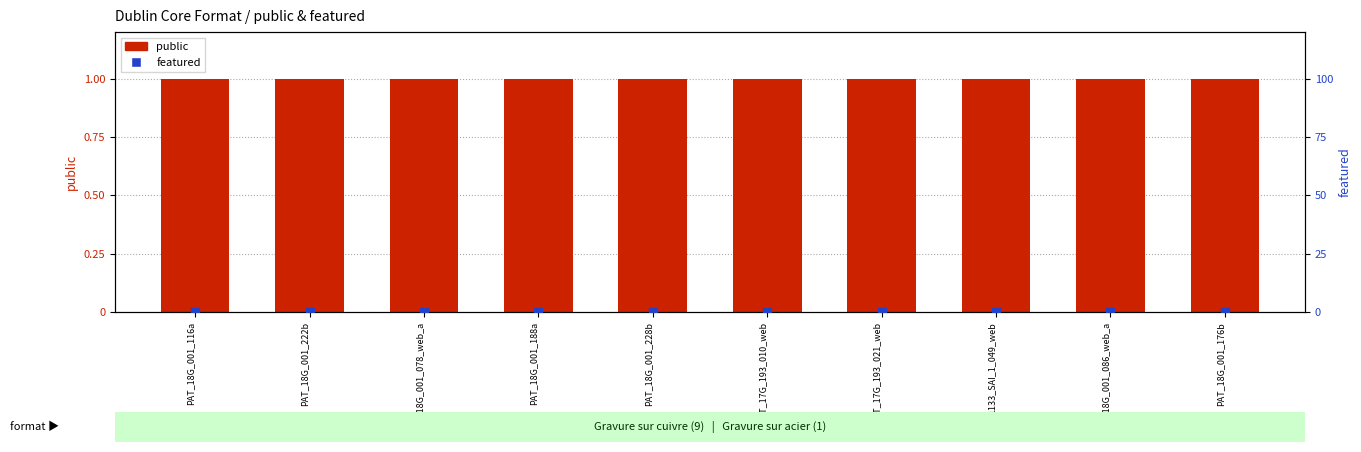

What is the total value across all series at PAT_18G_001_188a?

1